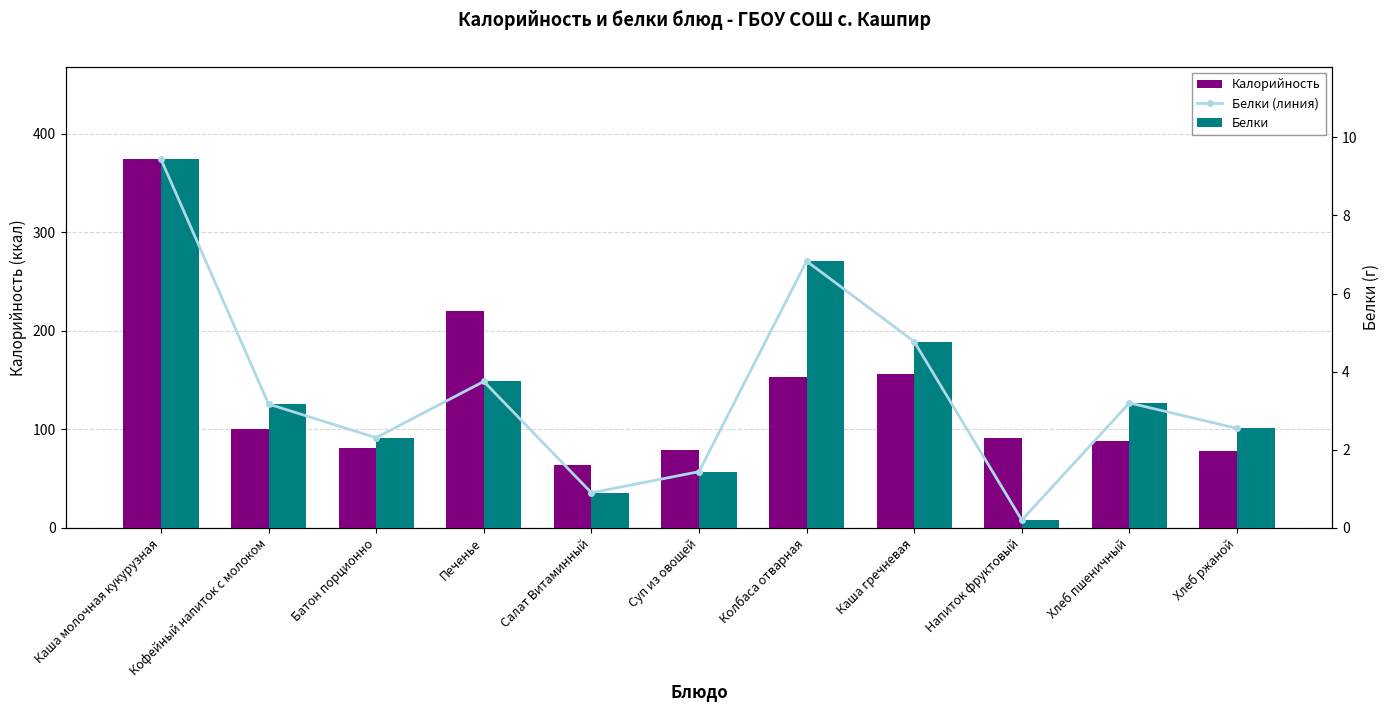

The value of Белки at Колбаса отварная is 6.8. True or false?

True